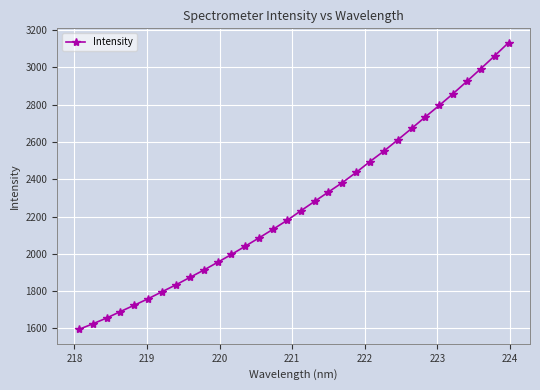

What is the average value?

2261.0